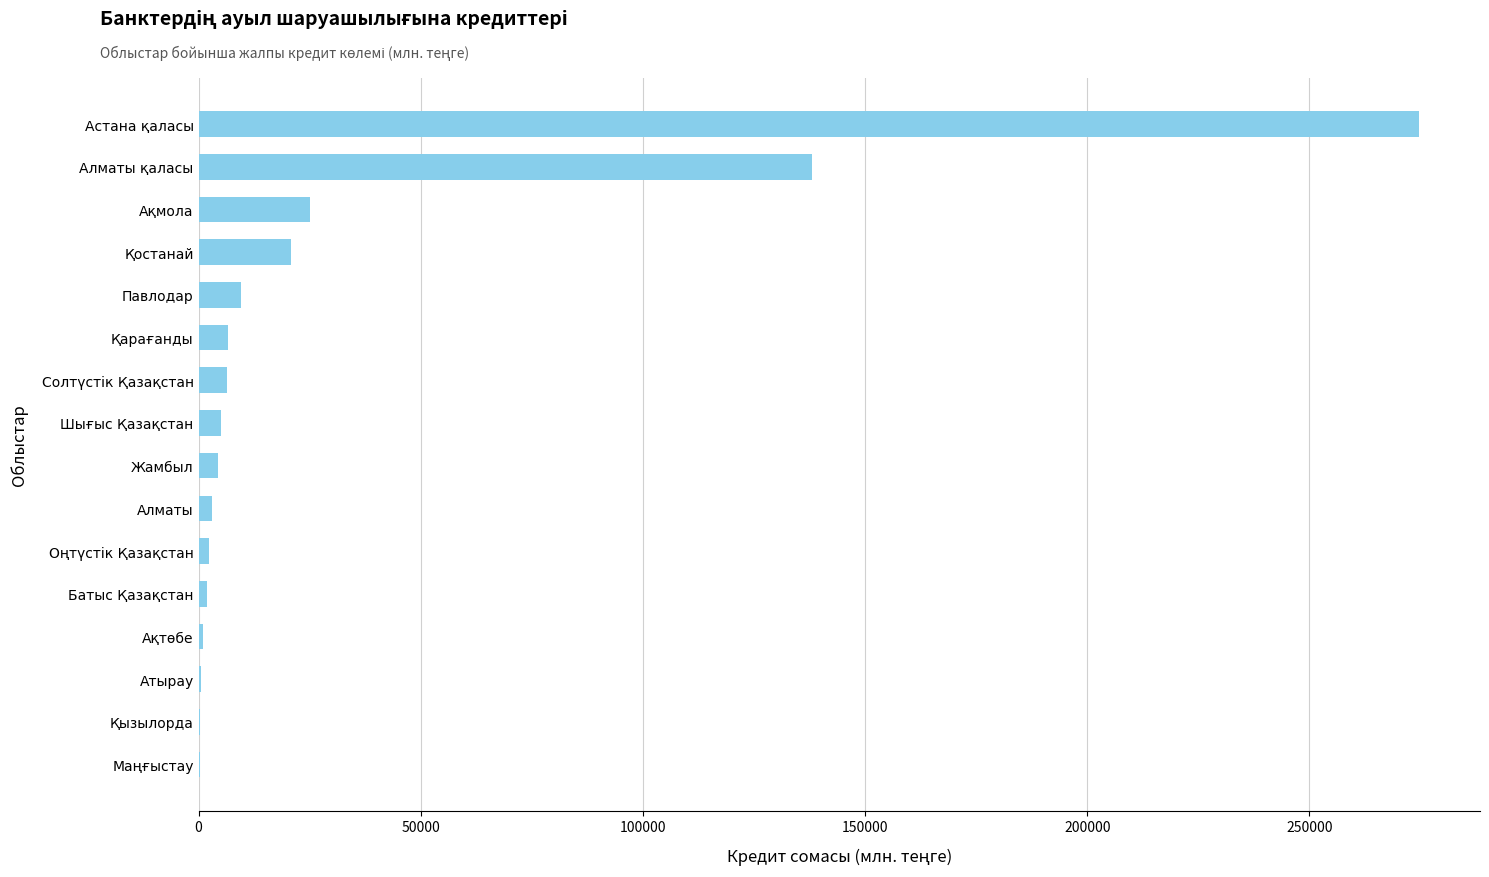

True or false: the data shows 25168.1 at Ақмола.

True